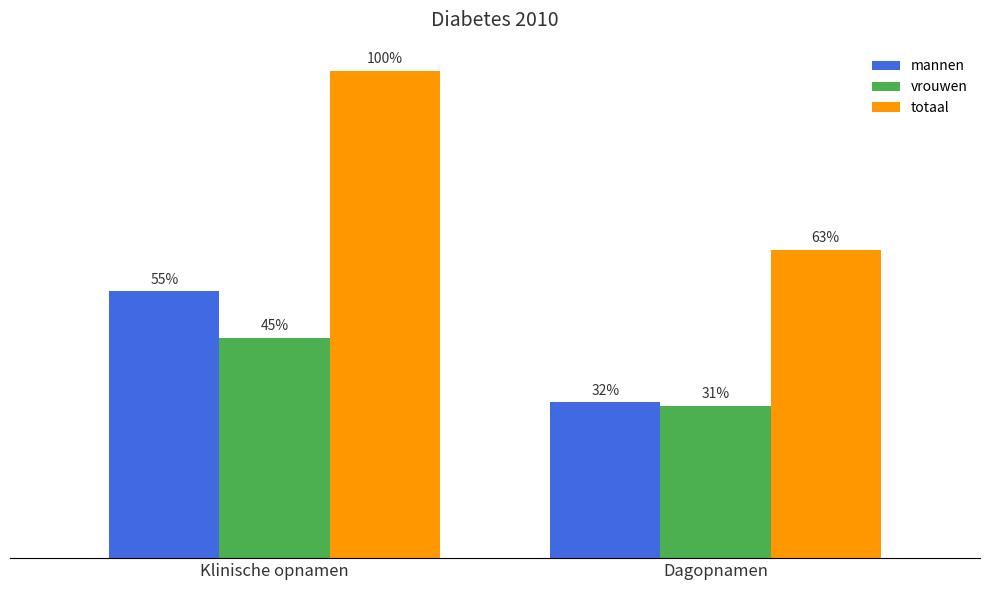

The vrouwen series shows 2018 at Klinische opnamen. True or false?

False